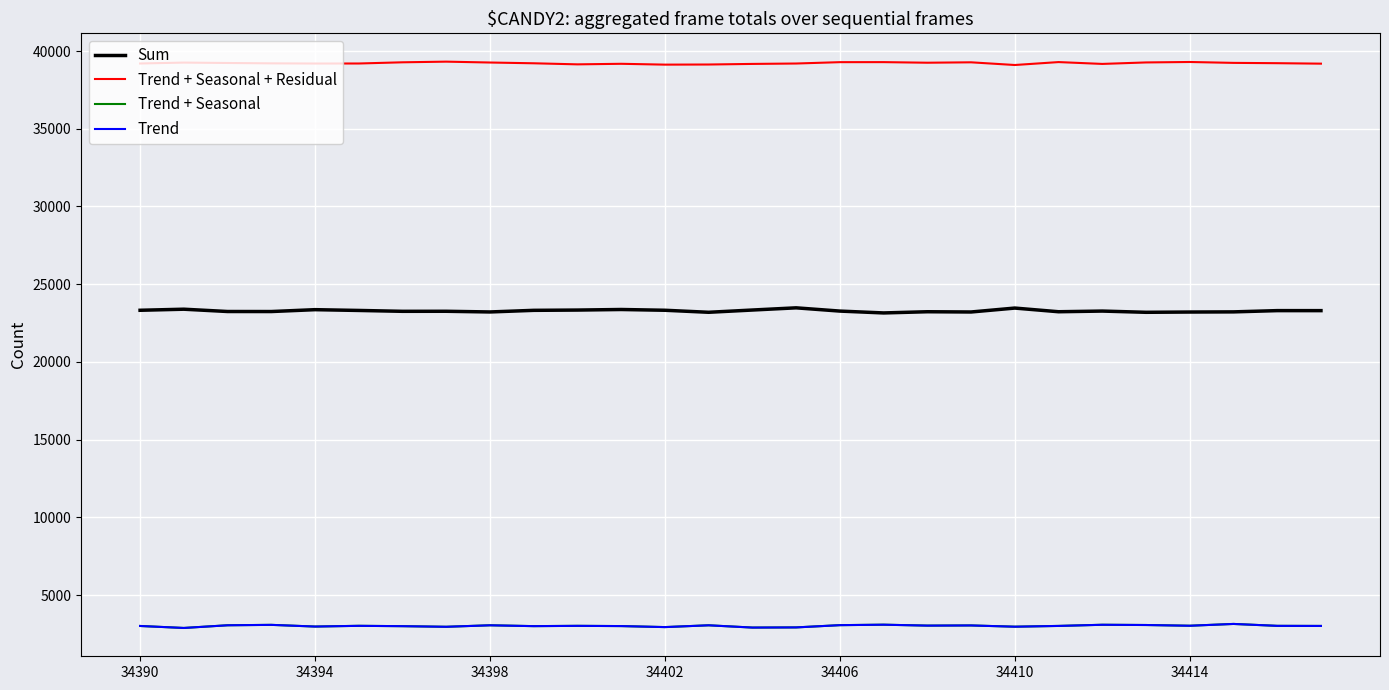

True or false: Trend + Seasonal and Sum cross at least once.

False